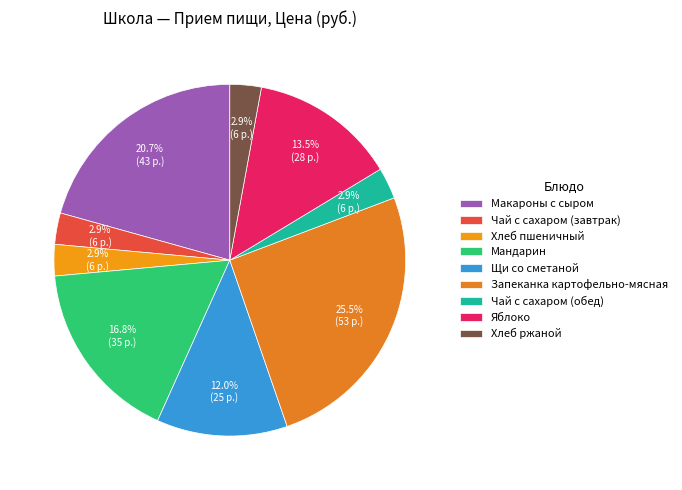

Rank the categories by value from highest to lowest.

Запеканка картофельно-мясная, Макароны с сыром, Мандарин, Яблоко, Щи со сметаной, Чай с сахаром (завтрак), Хлеб пшеничный, Чай с сахаром (обед), Хлеб ржаной